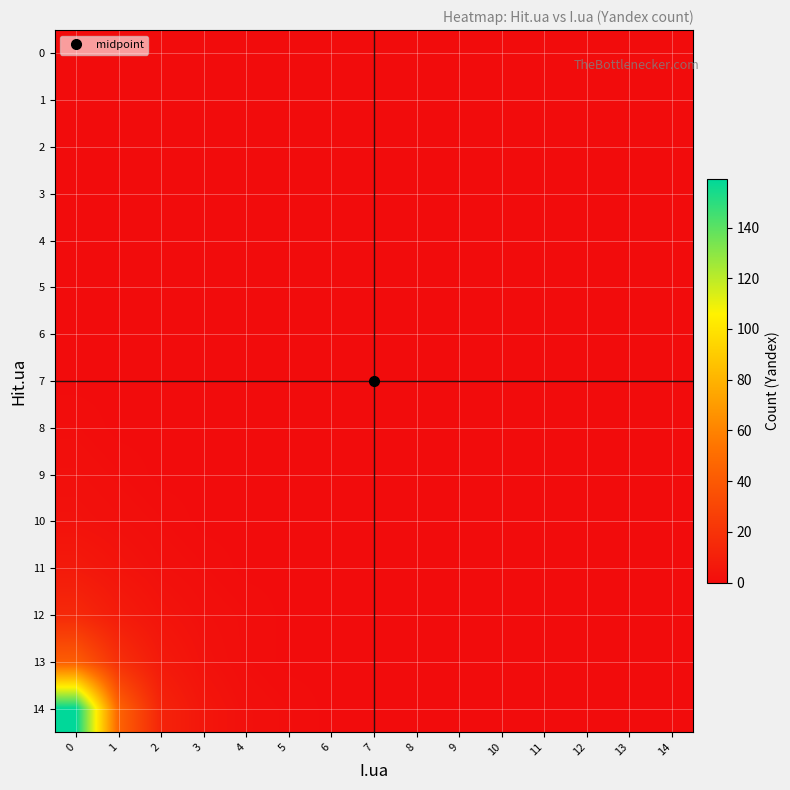

Reading left to right, extract all data points from this chart.

0: 0=0	1=0	2=0	3=0	4=0	5=0	6=0	7=0	8=0	9=0	10=0	11=0	12=0	13=0	14=0
1: 0=0	1=0	2=0	3=0	4=0	5=0	6=0	7=0	8=0	9=0	10=0	11=0	12=0	13=0	14=0
2: 0=0	1=0	2=0	3=0	4=0	5=0	6=0	7=0	8=0	9=0	10=0	11=0	12=0	13=0	14=0
3: 0=0	1=0	2=0	3=0	4=0	5=0	6=0	7=0	8=0	9=0	10=0	11=0	12=0	13=0	14=0
4: 0=0	1=0	2=0	3=0	4=0	5=0	6=0	7=0	8=0	9=0	10=0	11=0	12=0	13=0	14=0
5: 0=0	1=0	2=0	3=0	4=0	5=0	6=0	7=0	8=0	9=0	10=0	11=0	12=0	13=0	14=0
6: 0=0	1=0	2=0	3=0	4=0	5=0	6=0	7=0	8=0	9=0	10=0	11=0	12=0	13=0	14=0
7: 0=0	1=0	2=0	3=0	4=0	5=0	6=0	7=0	8=0	9=0	10=0	11=0	12=0	13=0	14=0
8: 0=1	1=0	2=0	3=0	4=0	5=0	6=0	7=0	8=0	9=0	10=0	11=0	12=0	13=0	14=0
9: 0=2	1=1	2=0	3=0	4=0	5=0	6=0	7=0	8=0	9=0	10=0	11=0	12=0	13=0	14=0
10: 0=3	1=2	2=1	3=0	4=0	5=0	6=0	7=0	8=0	9=0	10=0	11=0	12=0	13=0	14=0
11: 0=7	1=4	2=2	3=1	4=0	5=0	6=0	7=0	8=0	9=0	10=0	11=0	12=0	13=0	14=0
12: 0=15	1=8	2=4	3=2	4=1	5=0	6=0	7=0	8=0	9=0	10=0	11=0	12=0	13=0	14=0
13: 0=42	1=18	2=7	3=3	4=1	5=0	6=0	7=0	8=0	9=0	10=0	11=0	12=0	13=0	14=0
14: 0=159	1=45	2=12	3=5	4=2	5=1	6=0	7=0	8=0	9=0	10=0	11=0	12=0	13=0	14=0